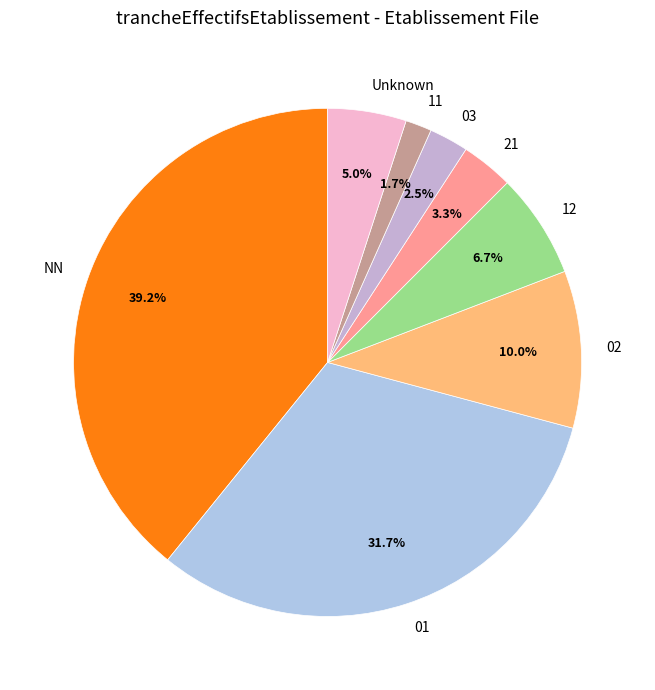

Which category has the biggest portion of the pie?

NN